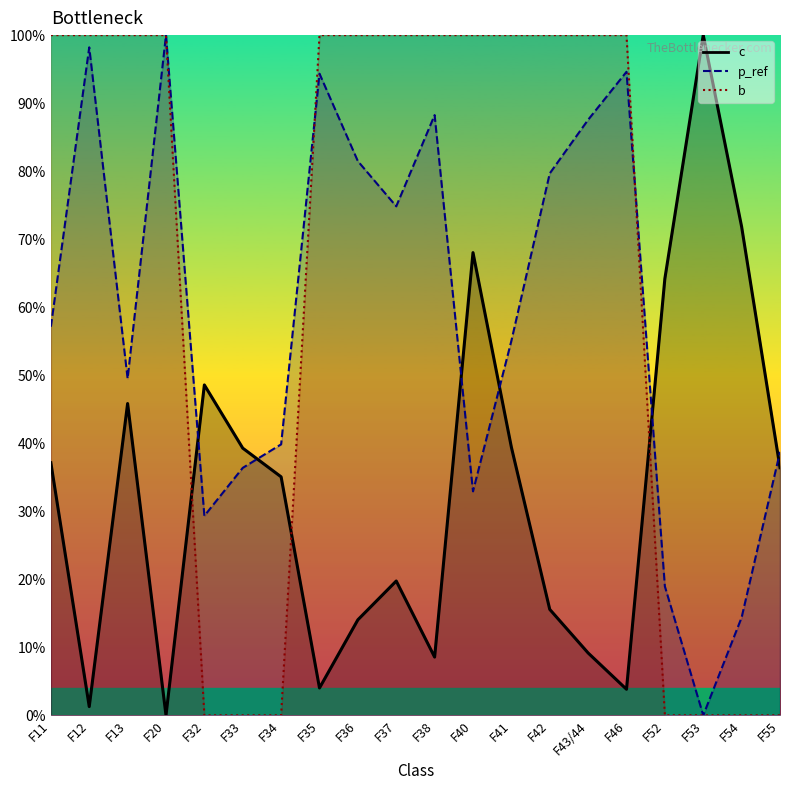

How many data points does each series have?

20